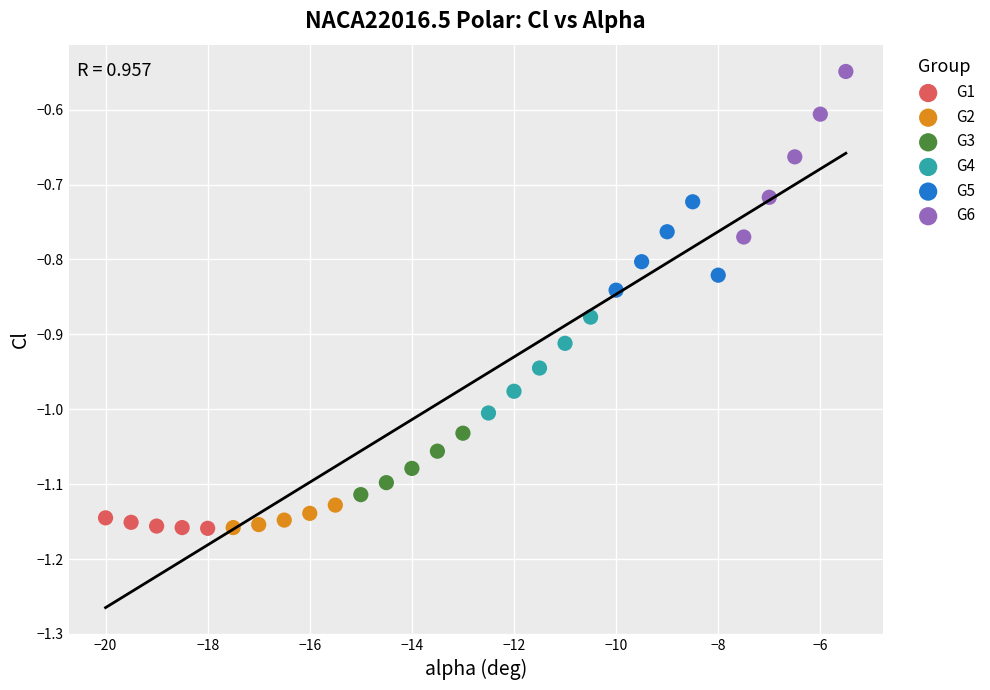

Which series contains the highest Y value?

G6